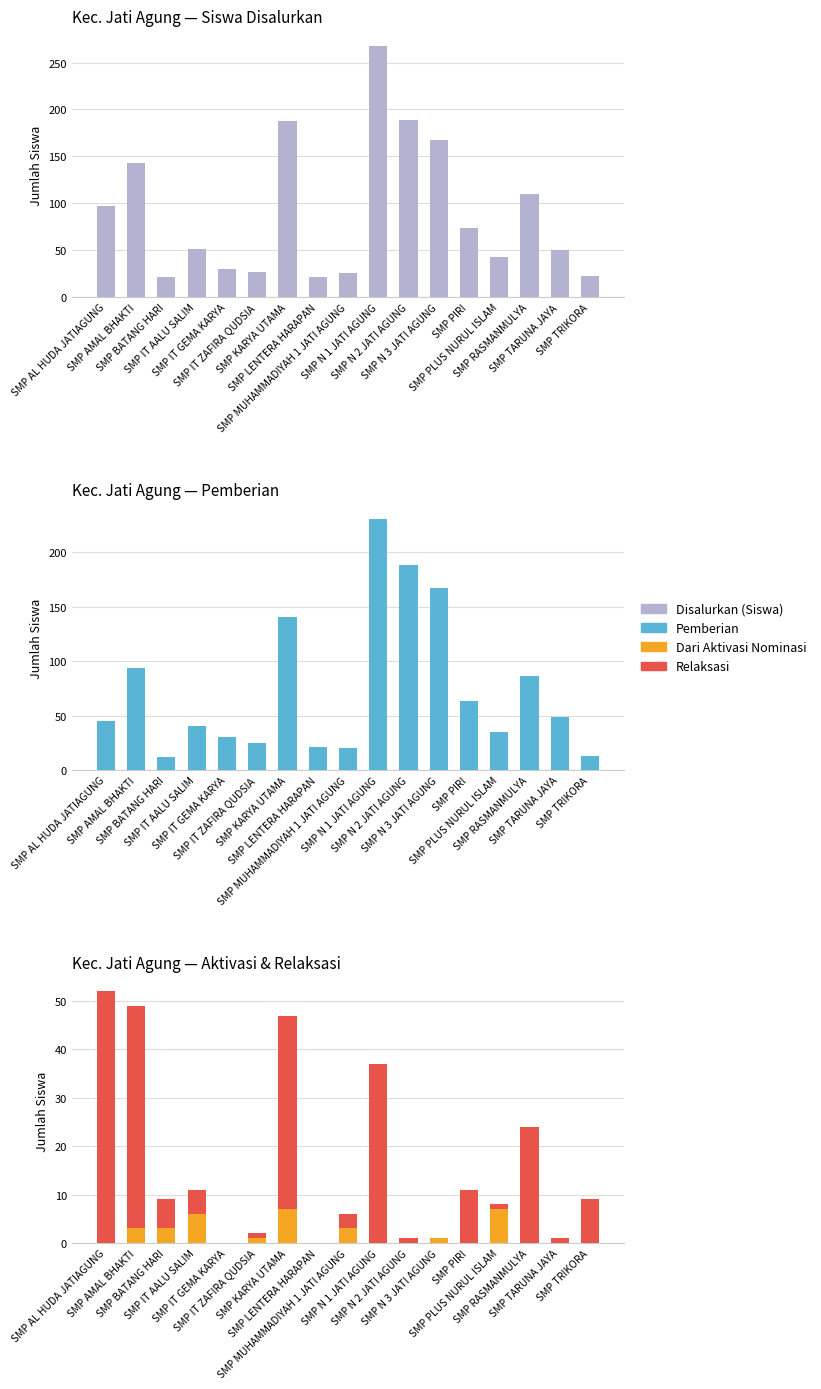

What is the minimum value for Pemberian?

12